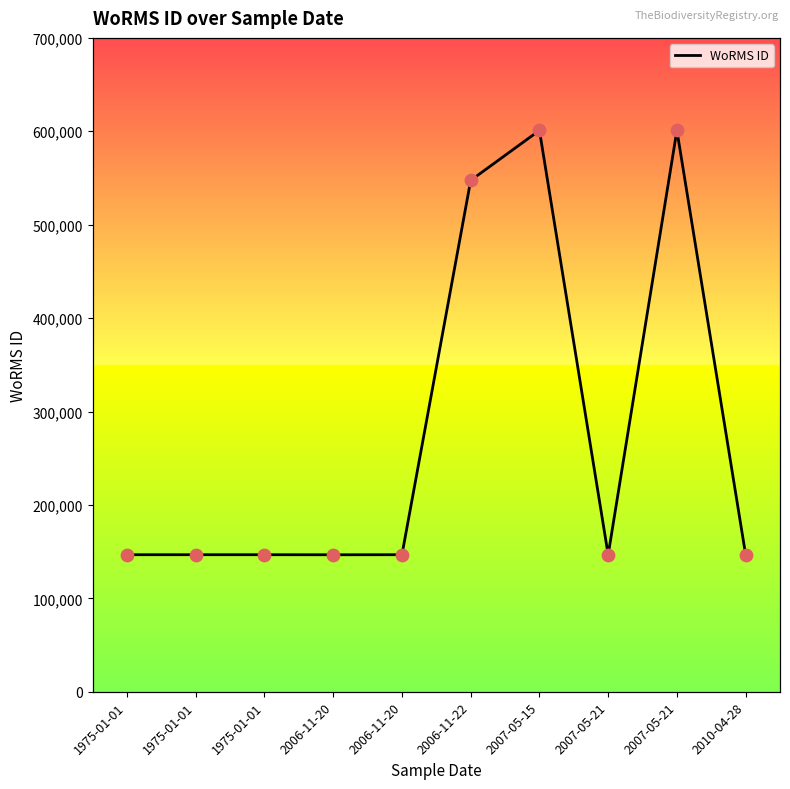

What is the ratio of the value at 2007-05-21 to the value at 1975-01-01?

4.1